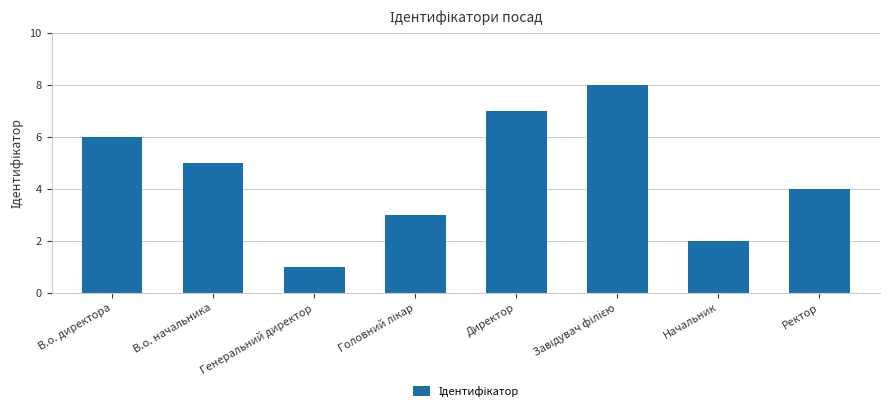

What position from the right is В.о. начальника?

7